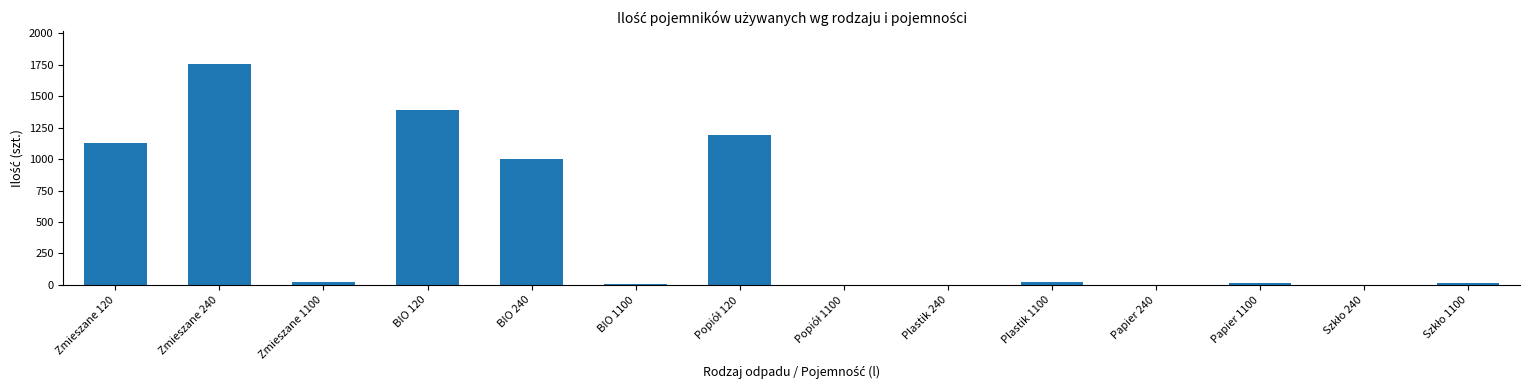

Where is the data nearest to the value 878?

BIO 240